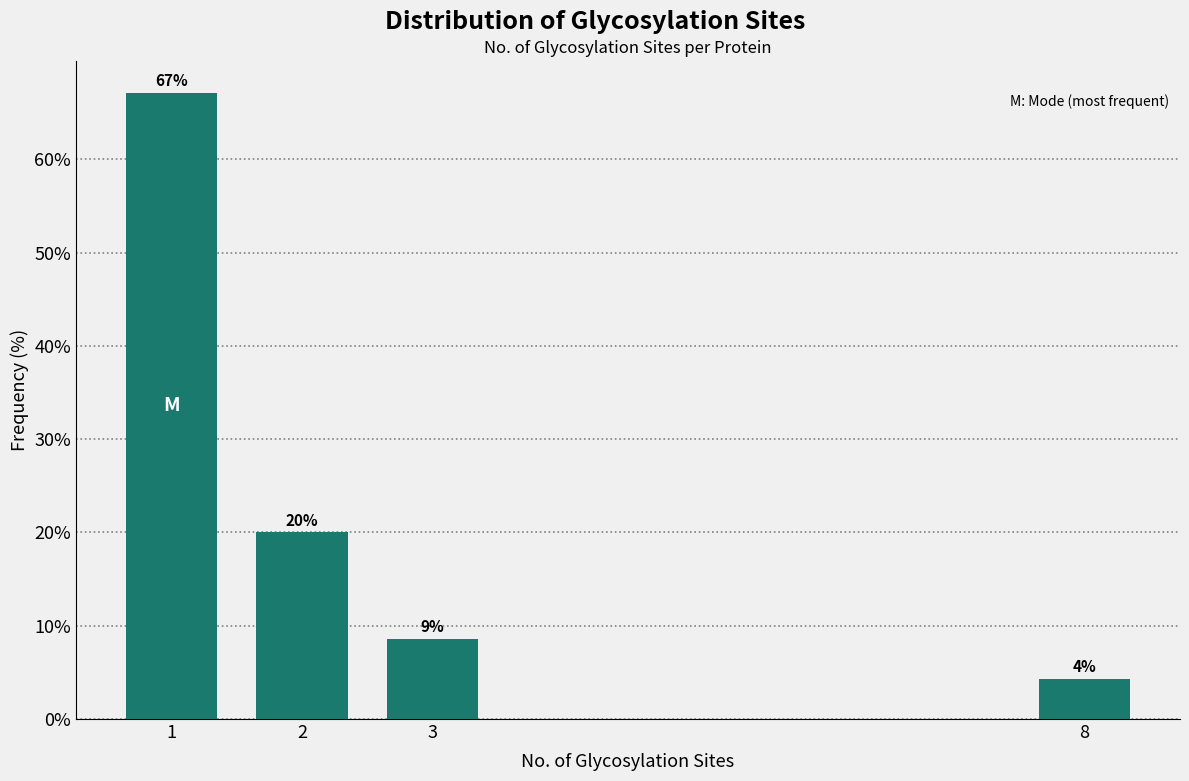

Read the value at 2.

20.0